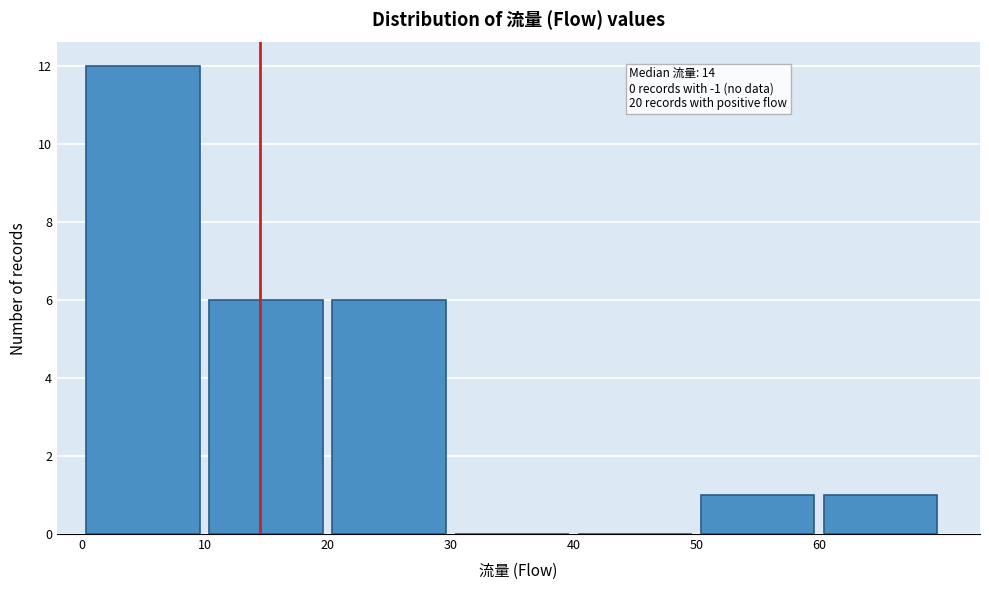

Over which range of the x-axis is the bar tallest?

0 to 10